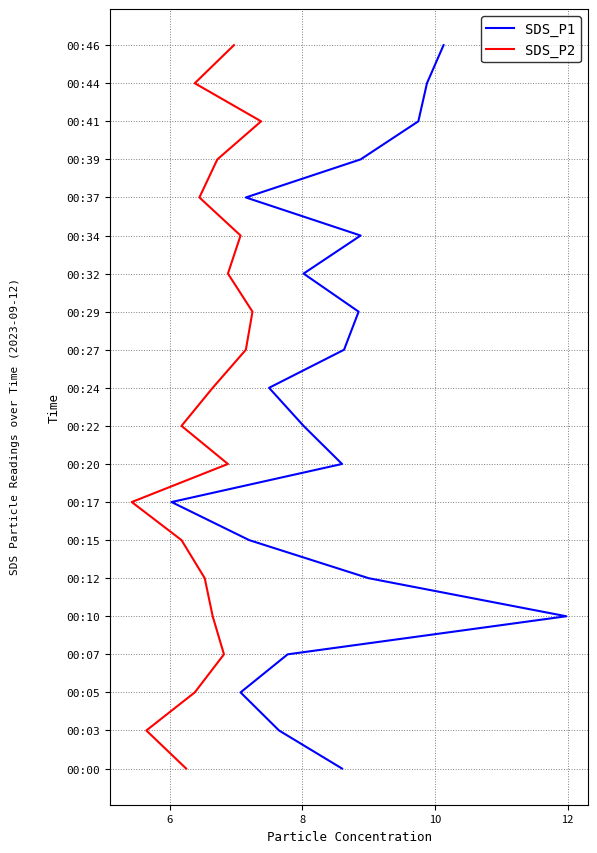

What is the label of the 14th point from the right?

6